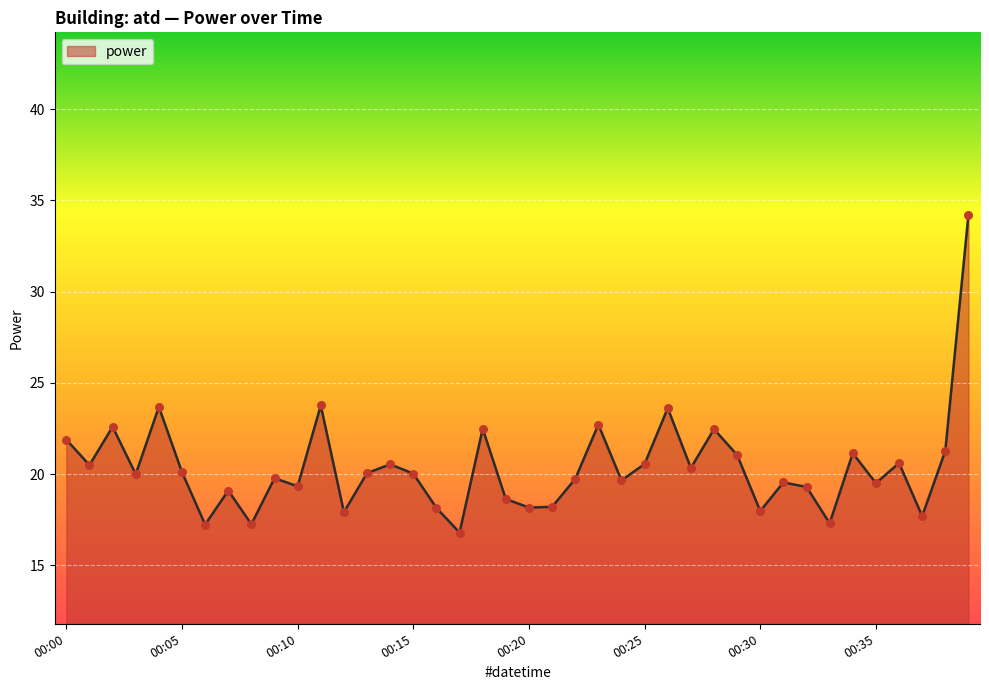

What is the greatest value displayed?

34.2